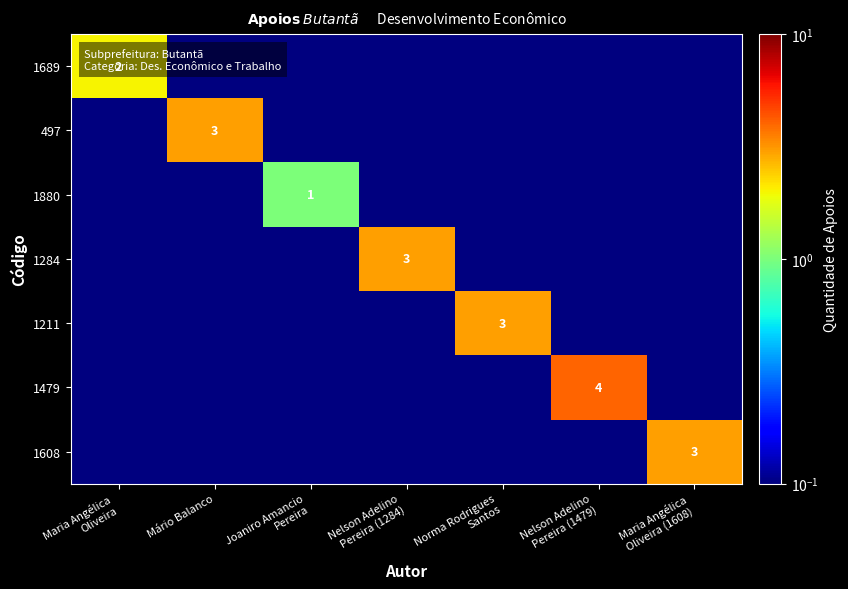

Which series has the largest range (max minus min)?

1479